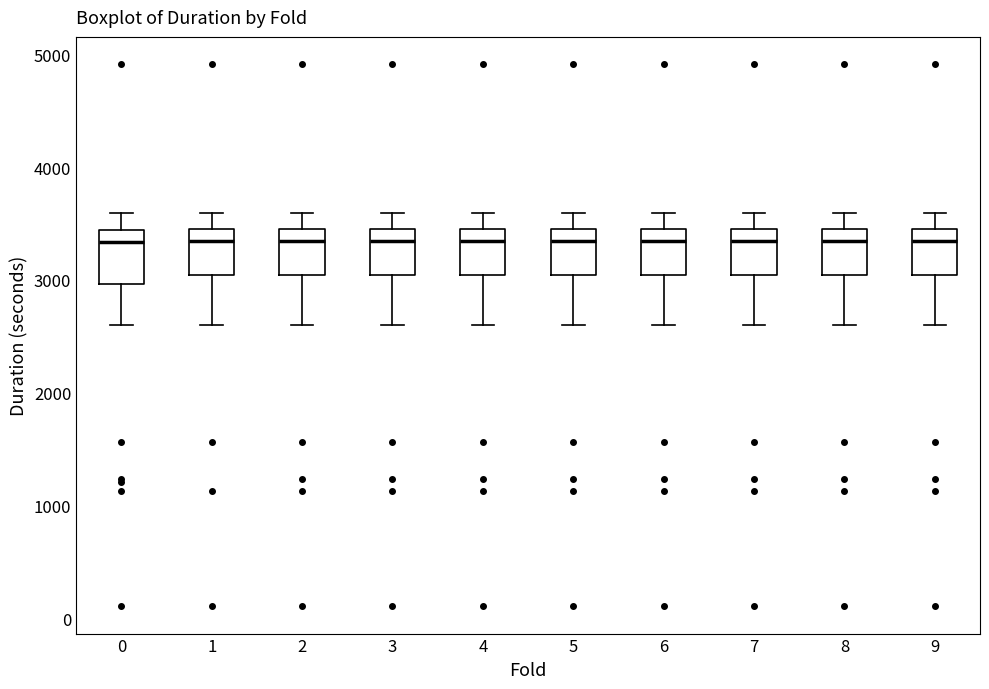

Where is the lower edge of the box at x = 8 on the y-axis? The values are not printed on the chart, so give them approximately, as read against the axis.

3000